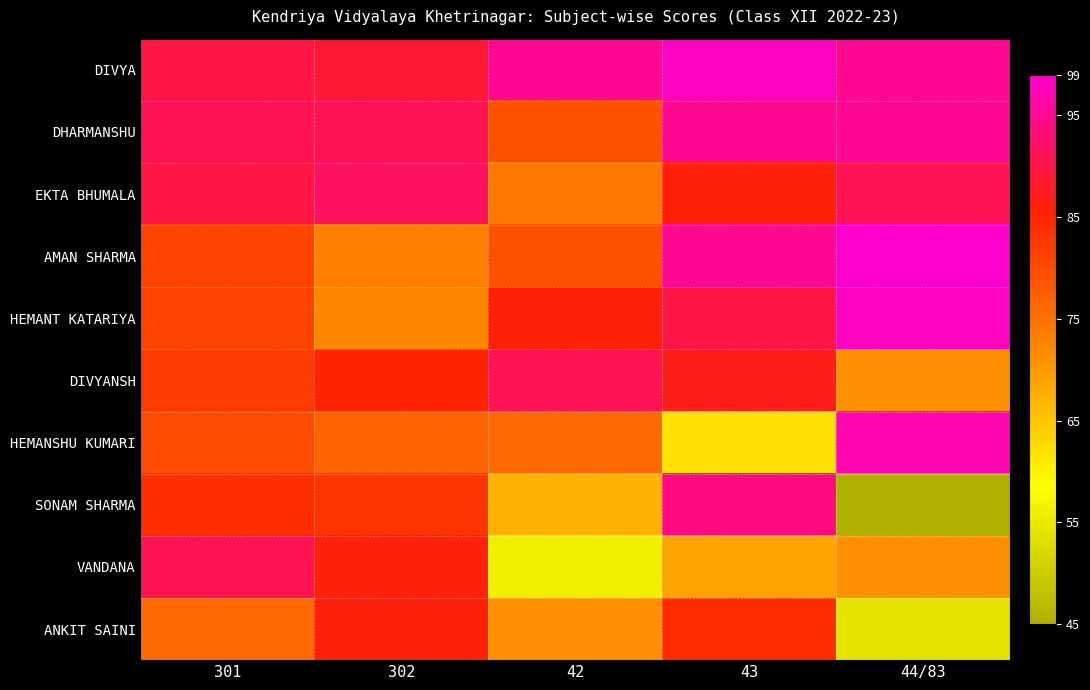

Reading left to right, list all the values displayed in this chart.

DIVYA: 301=90	302=89	42=95	43=98	44/83=95
DHARMANSHU: 301=91	302=91	42=79	43=95	44/83=95
EKTA BHUMALA: 301=90	302=92	42=74	43=86	44/83=91
AMAN SHARMA: 301=81	302=73	42=79	43=95	44/83=99
HEMANT KATARIYA: 301=81	302=72	42=86	43=90	44/83=98
DIVYANSH: 301=82	302=85	42=91	43=87	44/83=71
HEMANSHU KUMARI: 301=80	302=77	42=76	43=62	44/83=97
SONAM SHARMA: 301=84	302=83	42=67	43=94	44/83=45
VANDANA: 301=91	302=86	42=56	43=69	44/83=71
ANKIT SAINI: 301=76	302=86	42=71	43=84	44/83=54